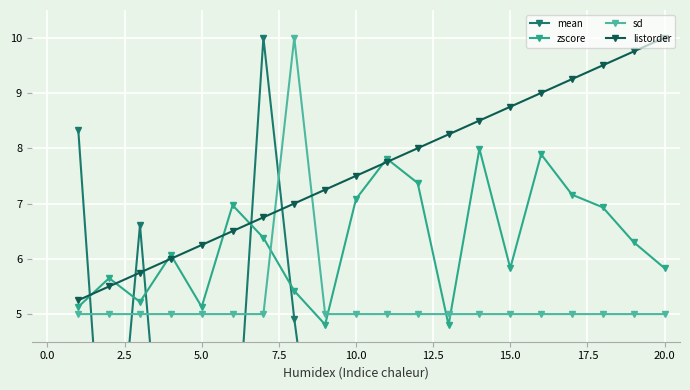

What is the difference between the maximum and minimum values in the sd series?

5.0